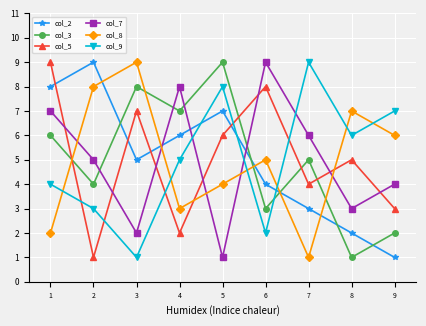

Where do col_8 and col_7 first cross each other?

1 and 2